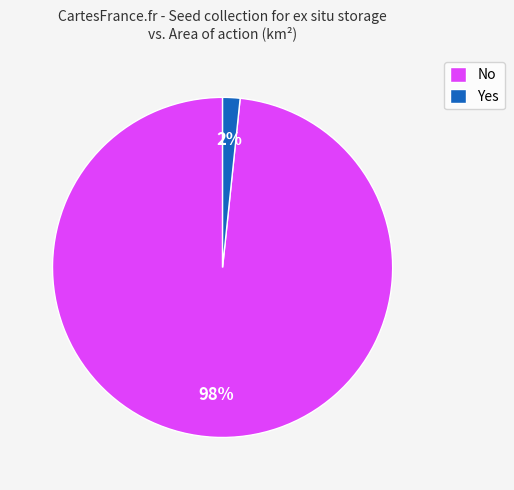

To the nearest percent, what percentage of the pie is No?

98%